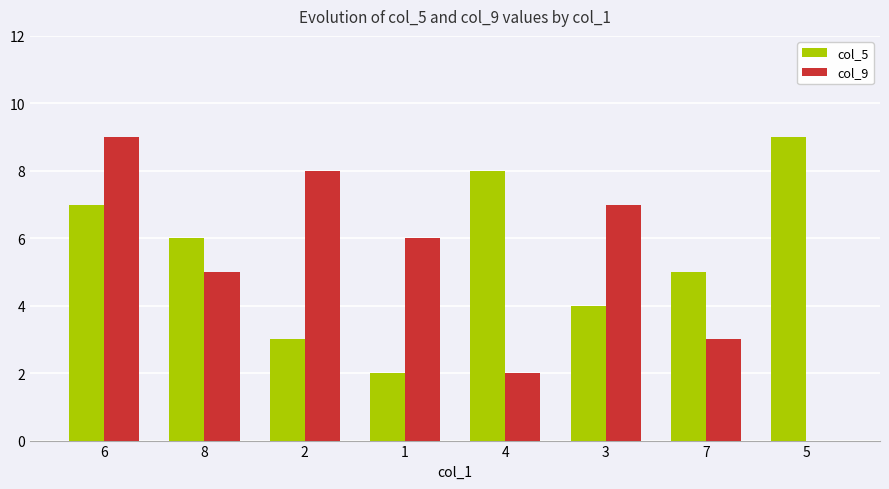

Is the value of col_9 at 1 greater than the value of col_5 at 6?

No